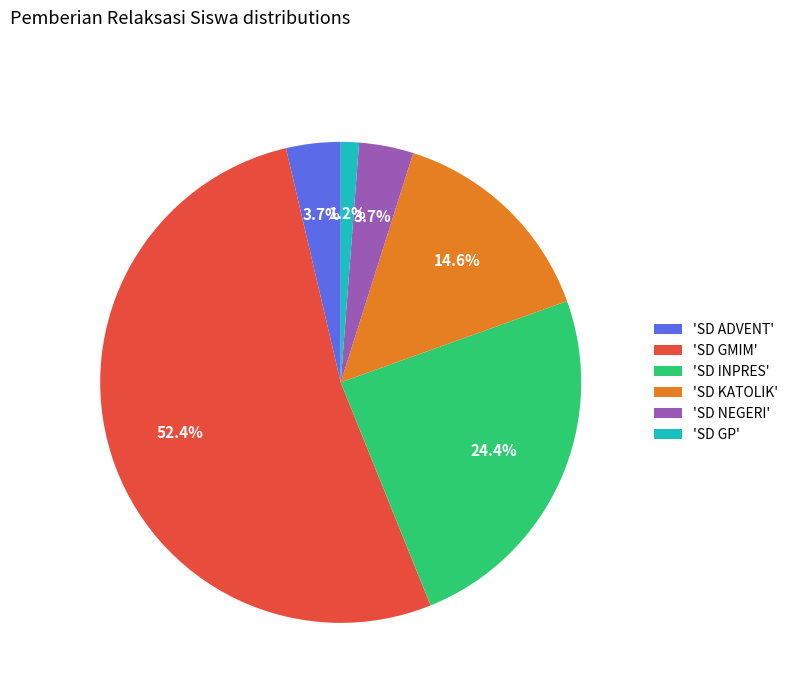

To the nearest percent, what is the average slice percentage?

17%